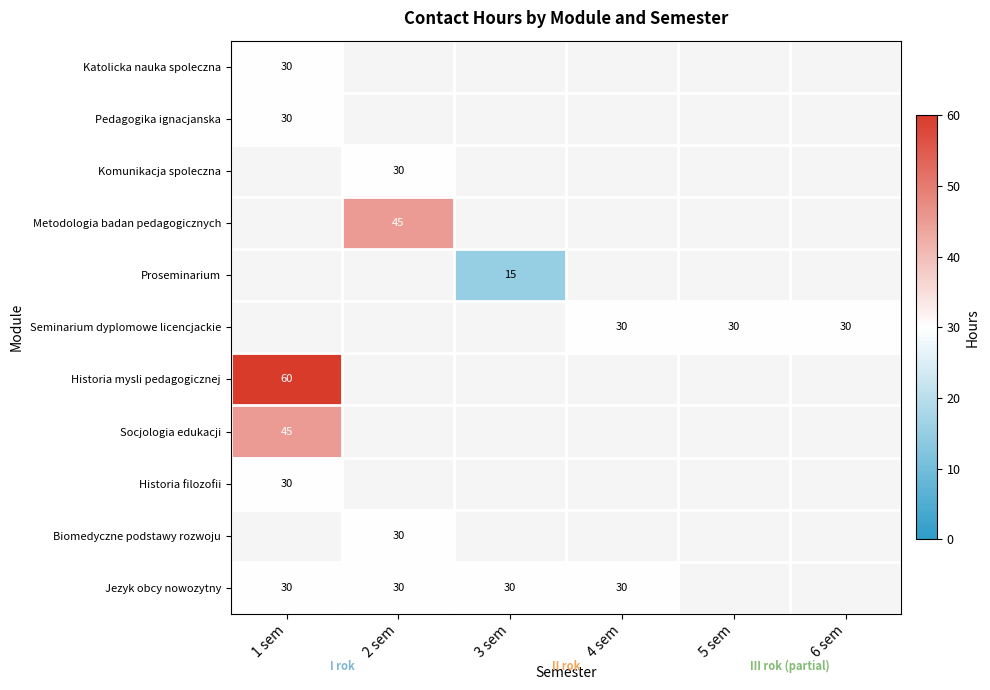

True or false: Jezyk obcy nowozytny has a value of 17 at 1 sem.

False